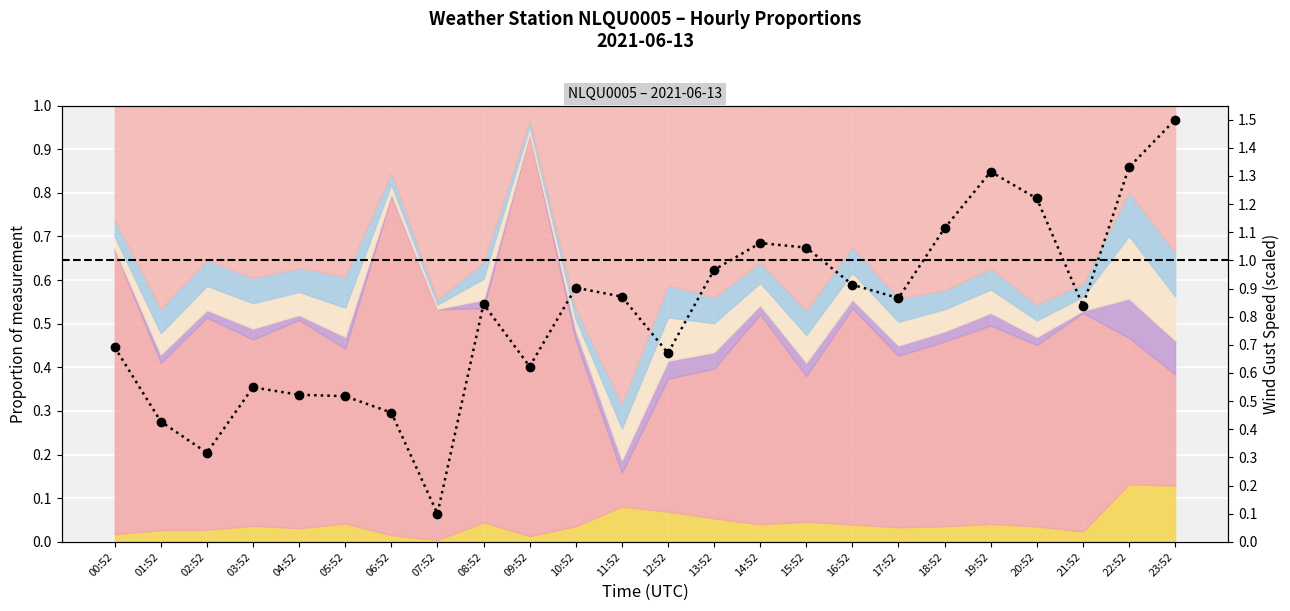

List the labels in order of value, largest first.

23:52, 22:52, 19:52, 20:52, 18:52, 14:52, 15:52, 13:52, 16:52, 10:52, 11:52, 17:52, 08:52, 21:52, 00:52, 12:52, 09:52, 03:52, 04:52, 05:52, 06:52, 01:52, 02:52, 07:52